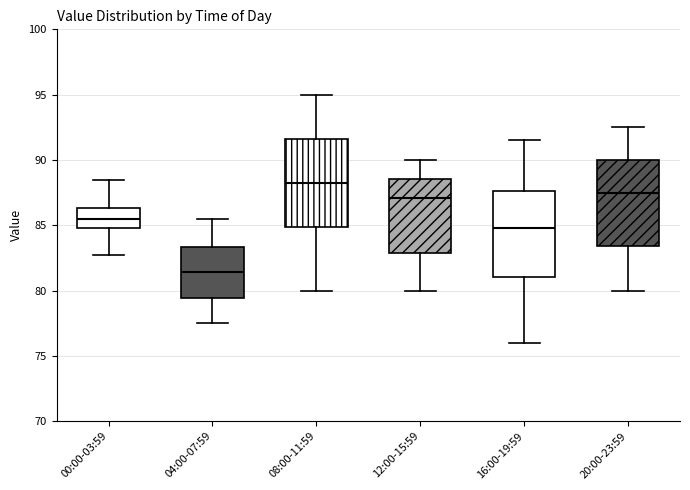

Where does the lower whisker of the box for 00:00-03:59 end on the y-axis? The values are not printed on the chart, so give them approximately, as read against the axis.

82.5